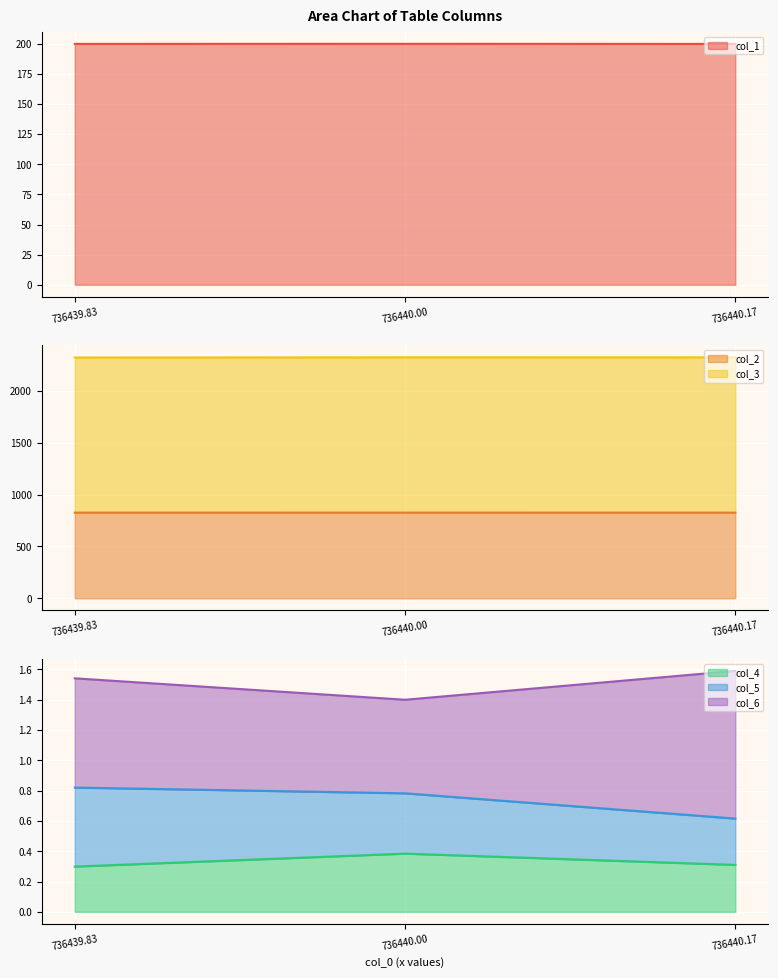

Which series has the largest range (max minus min)?

col_3